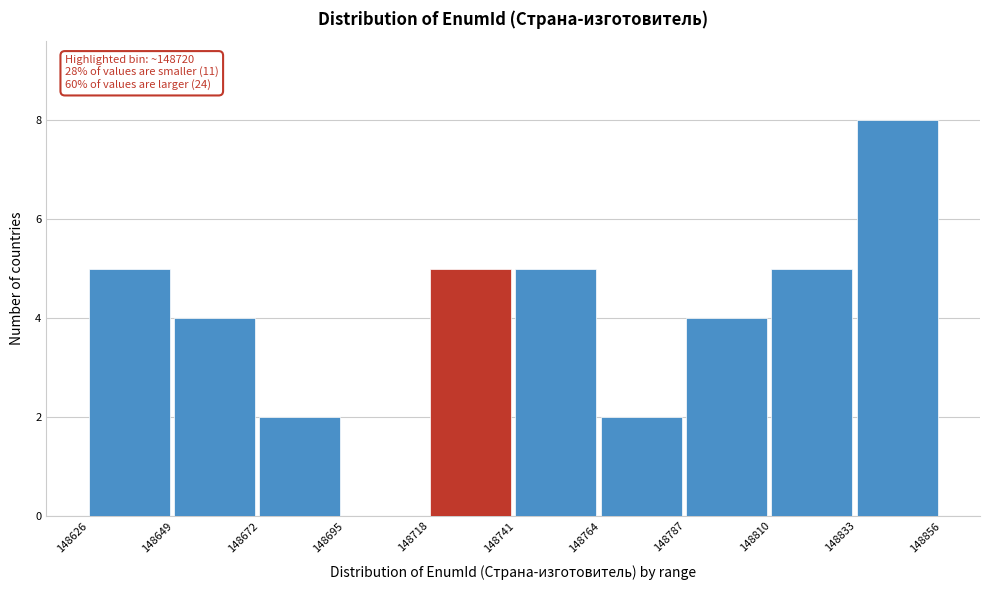

Over which range of the x-axis is the bar tallest?

148833 to 148856